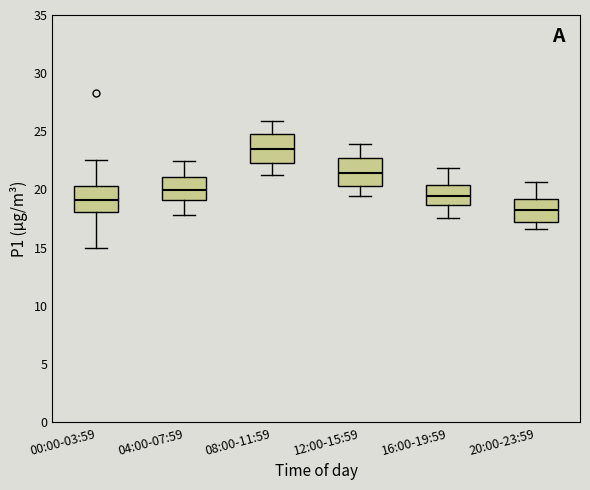

Where does the upper whisker of the box for 20:00-23:59 end on the y-axis? The values are not printed on the chart, so give them approximately, as read against the axis.

20.5